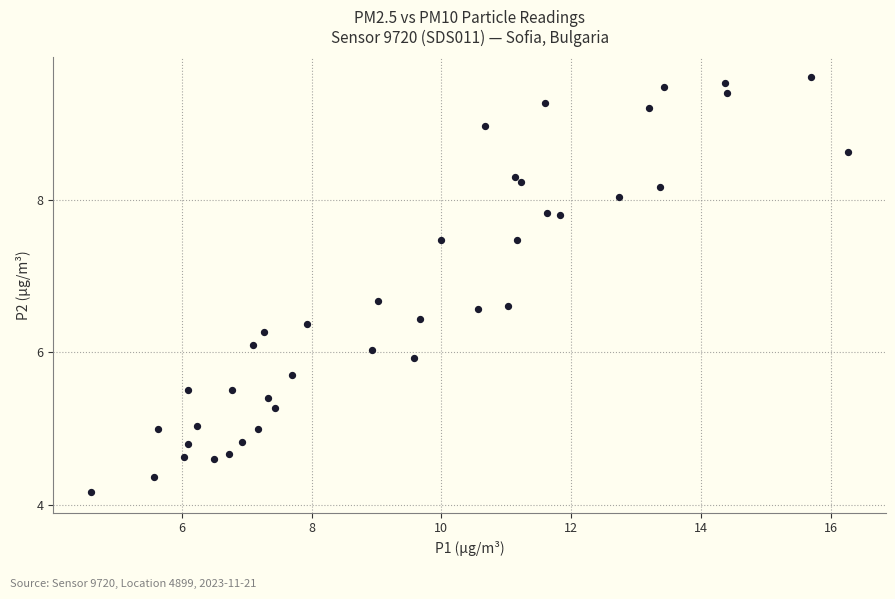

What is the range of Y values (max minus min)?

5.4